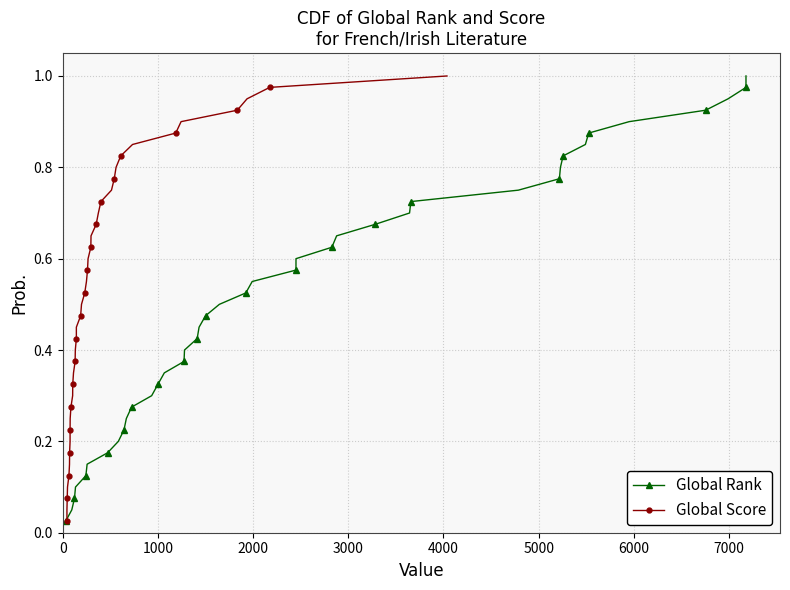

True or false: Global Score and Global Rank intersect in this chart.

False